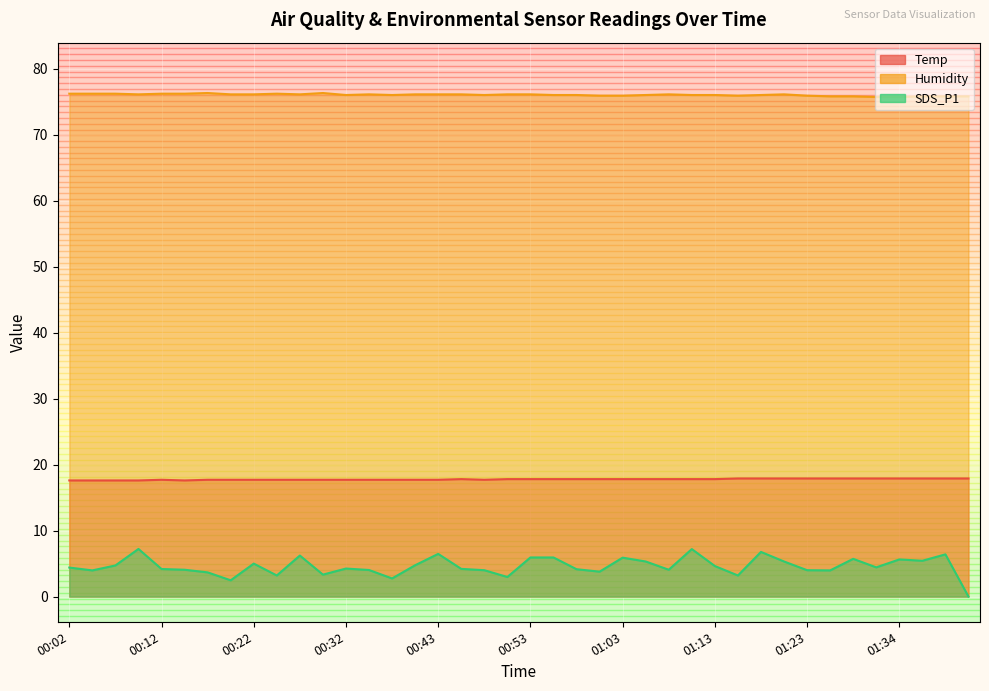

How many distinct data groups are displayed?

3